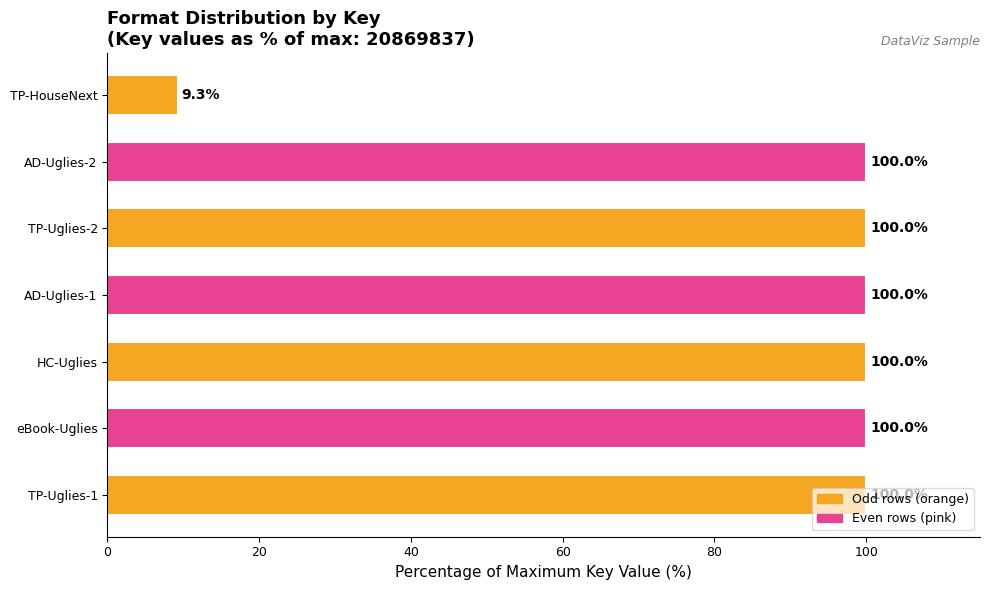

The value at TP-HouseNext is 9.3. True or false?

True